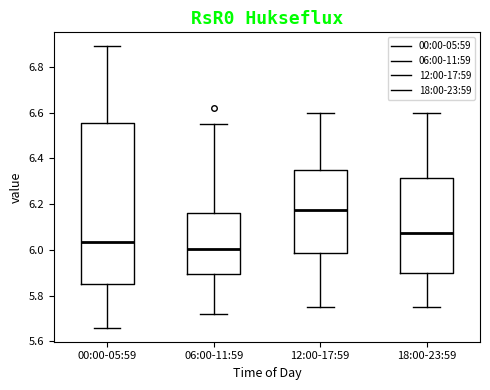

Reading left to right, transcribe this box plot: for each box, give where its median line is, the range the box spans, and where its two whiskers end, as read against the y-axis. The values are not printed on the chart, so give them approximately, as read against the axis.

00:00-05:59: median 6.04, box 5.86 to 6.56, whiskers 5.66 to 6.90
06:00-11:59: median 6.00, box 5.90 to 6.16, whiskers 5.72 to 6.56
12:00-17:59: median 6.18, box 5.98 to 6.36, whiskers 5.76 to 6.60
18:00-23:59: median 6.08, box 5.90 to 6.32, whiskers 5.76 to 6.60